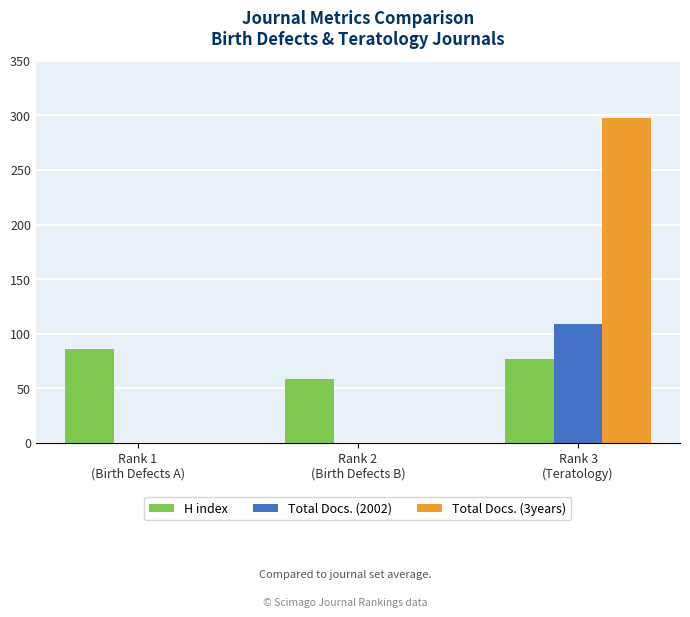

Reading right to left, transcribe all the data shown in this chart.

H index: Rank 3
(Teratology)=77	Rank 2
(Birth Defects B)=58	Rank 1
(Birth Defects A)=86
Total Docs. (2002): Rank 3
(Teratology)=109	Rank 2
(Birth Defects B)=0	Rank 1
(Birth Defects A)=0
Total Docs. (3years): Rank 3
(Teratology)=298	Rank 2
(Birth Defects B)=0	Rank 1
(Birth Defects A)=0